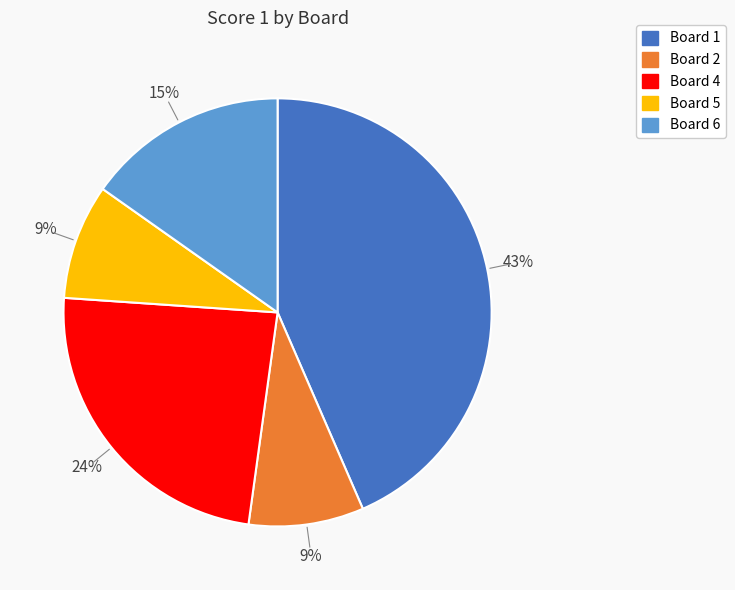

Is there a majority slice in this chart?

No